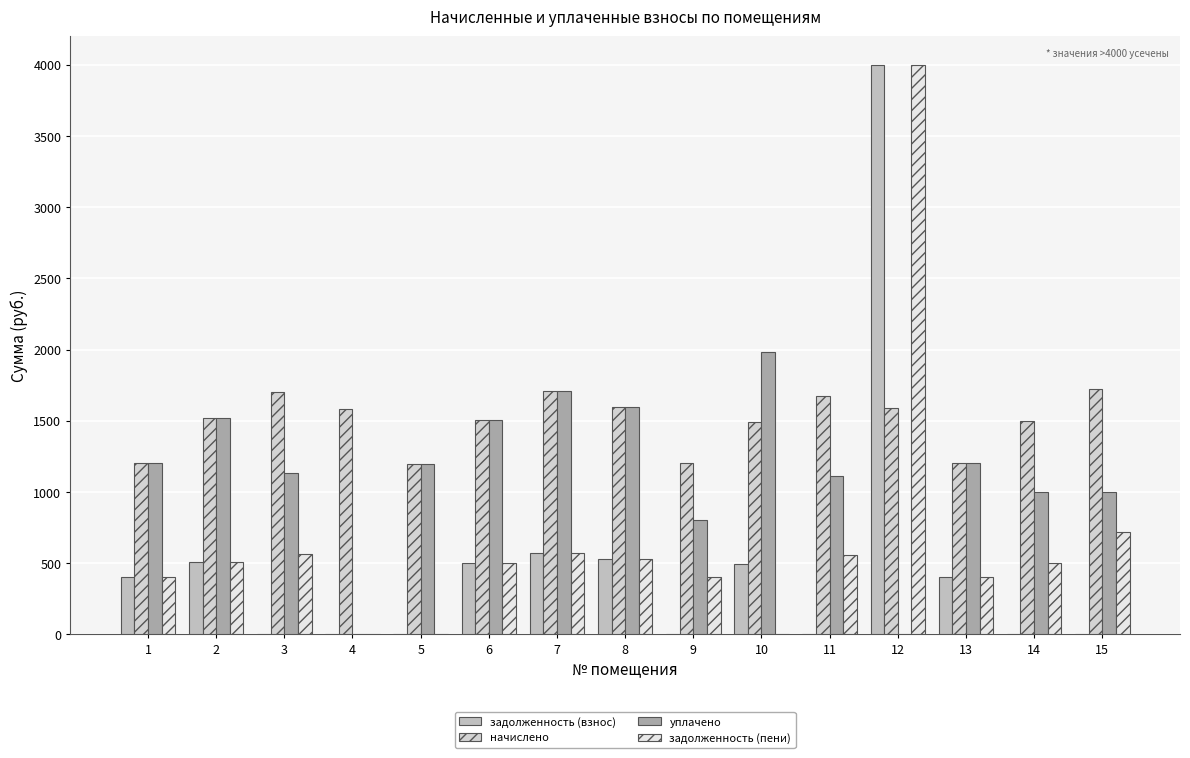

What is the difference between the maximum and minimum values in the задолженность (взнос) series?

4000.0